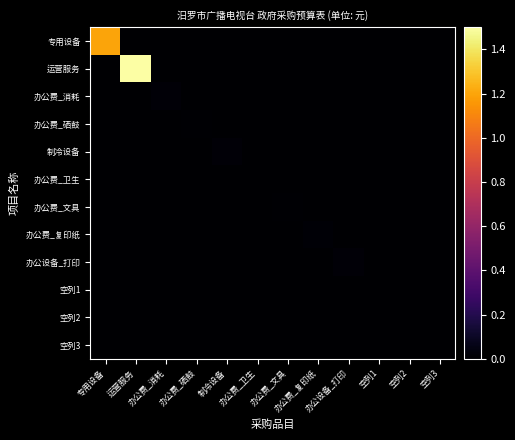

List the series in order of their peak value, highest first.

运营服务, 专用设备, 办公费_消耗, 制冷设备, 办公设备_打印, 办公费_复印纸, 办公费_硒鼓, 办公费_文具, 办公费_卫生, 空列1, 空列2, 空列3